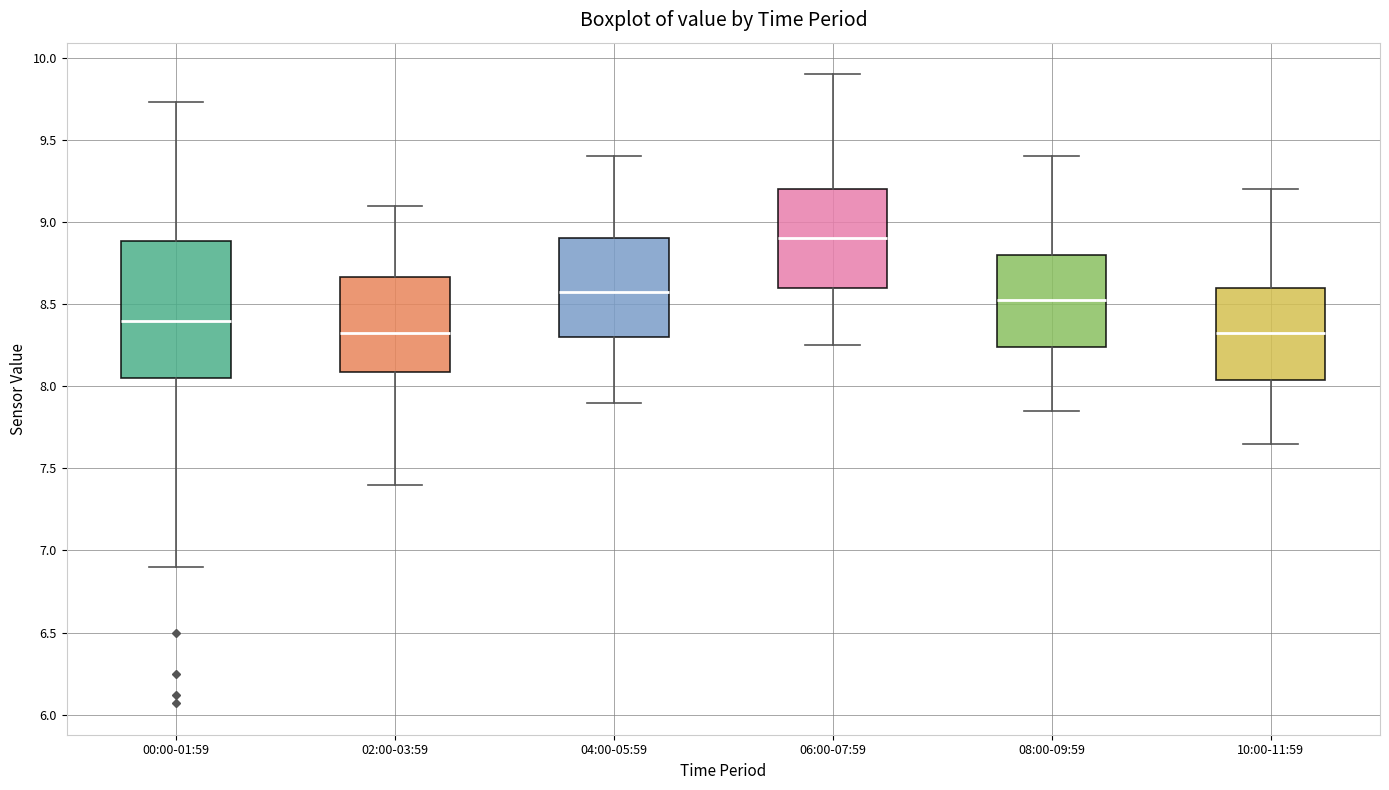

Reading left to right, transcribe this box plot: for each box, give where its median line is, the range the box spans, and where its two whiskers end, as read against the y-axis. The values are not printed on the chart, so give them approximately, as read against the axis.

00:00-01:59: median 8.40, box 8.05 to 8.90, whiskers 6.90 to 9.75
02:00-03:59: median 8.35, box 8.10 to 8.65, whiskers 7.40 to 9.10
04:00-05:59: median 8.60, box 8.30 to 8.90, whiskers 7.90 to 9.40
06:00-07:59: median 8.90, box 8.60 to 9.20, whiskers 8.25 to 9.90
08:00-09:59: median 8.55, box 8.25 to 8.80, whiskers 7.85 to 9.40
10:00-11:59: median 8.35, box 8.05 to 8.60, whiskers 7.65 to 9.20